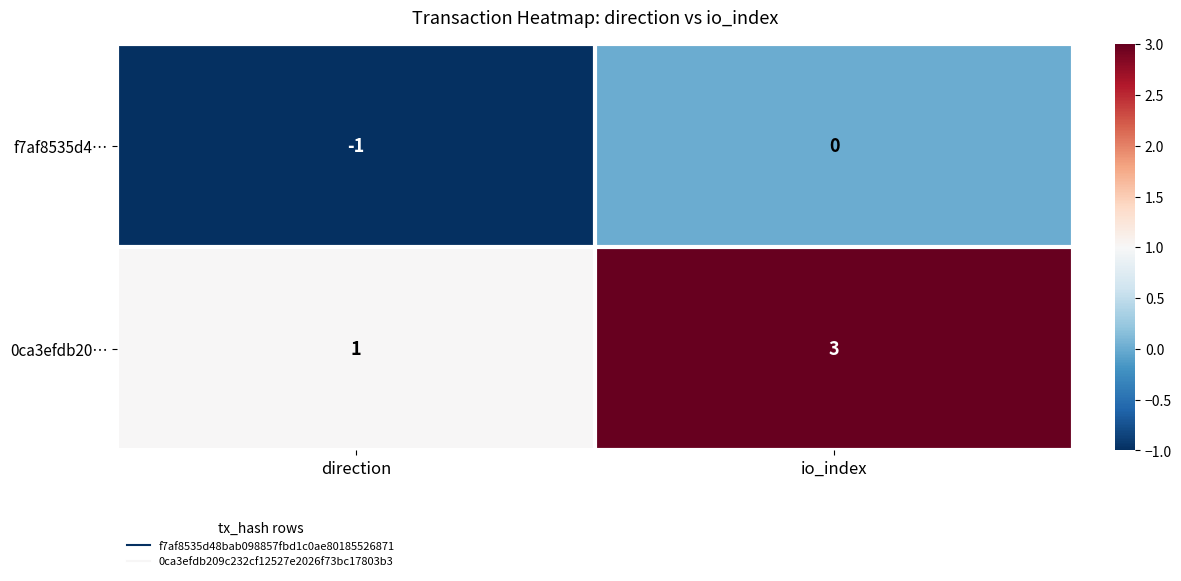

At which category is the sum across all series the highest?

io_index